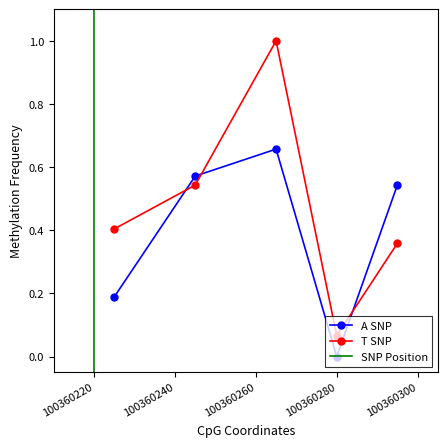

What is the total value across all series at 2?

1.1